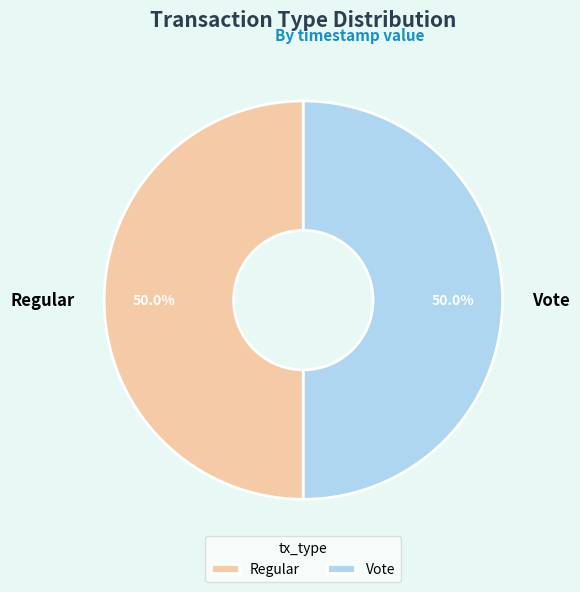

How many segments does this pie chart have?

2